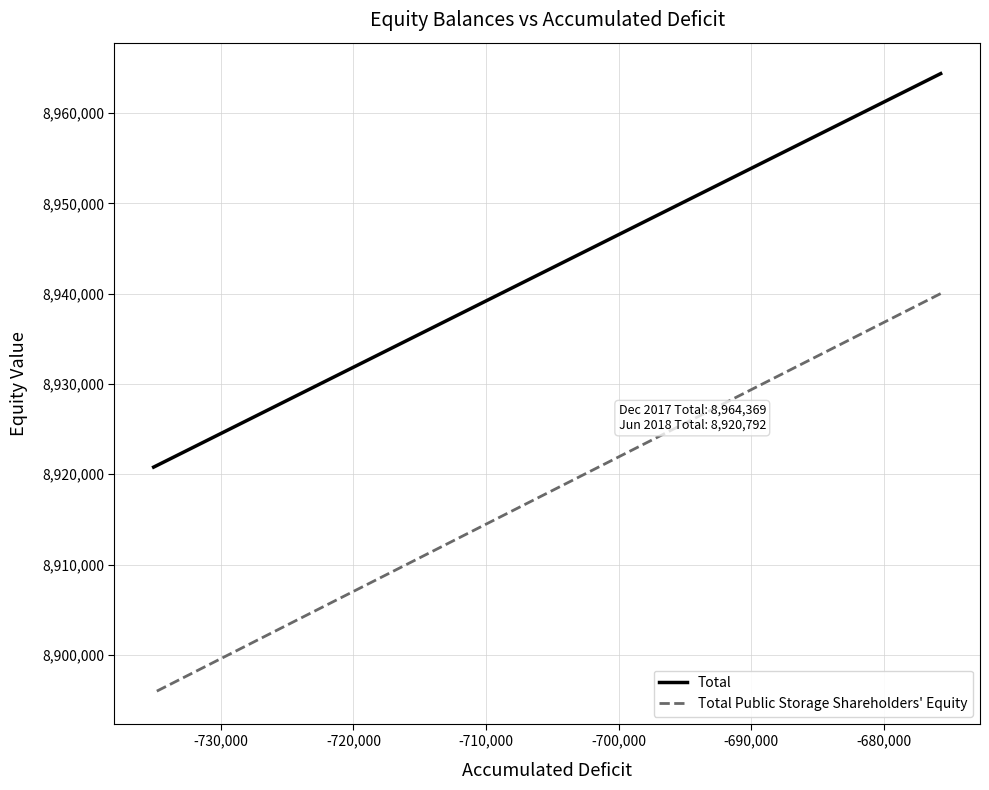

What is the difference between the maximum and minimum values in the Total Public Storage Shareholders' Equity series?

44203